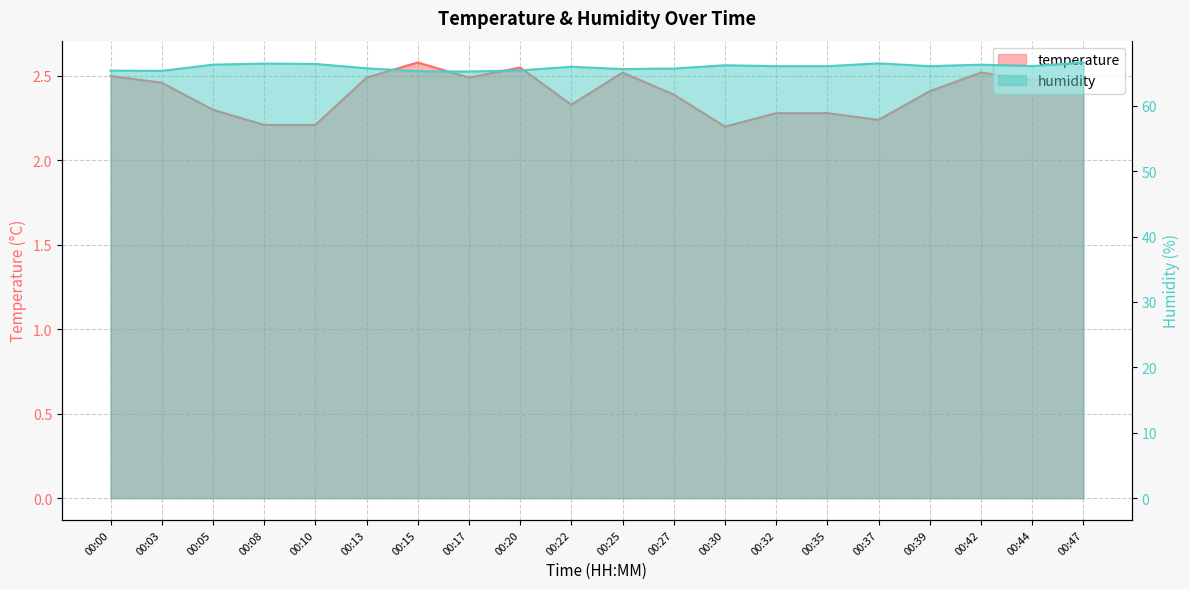

True or false: temperature and humidity cross at least once.

False